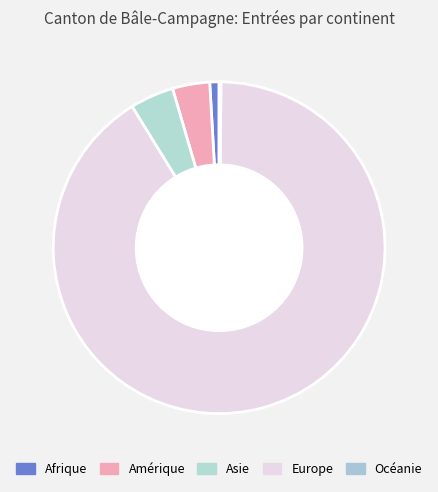

How many segments does this pie chart have?

5